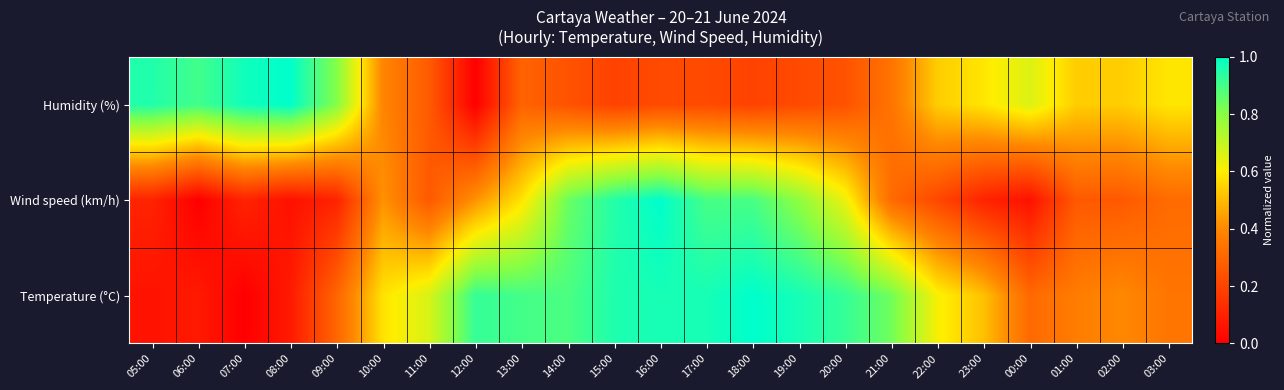

Which label corresponds to the smallest value in the chart?

07:00